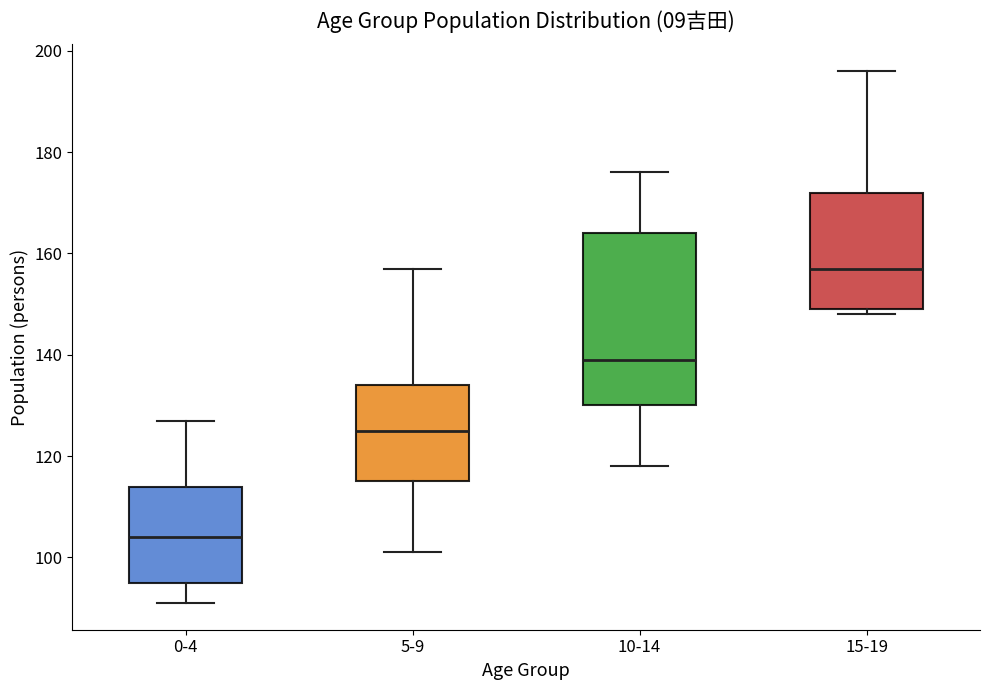

Which box has the highest median line?

15-19